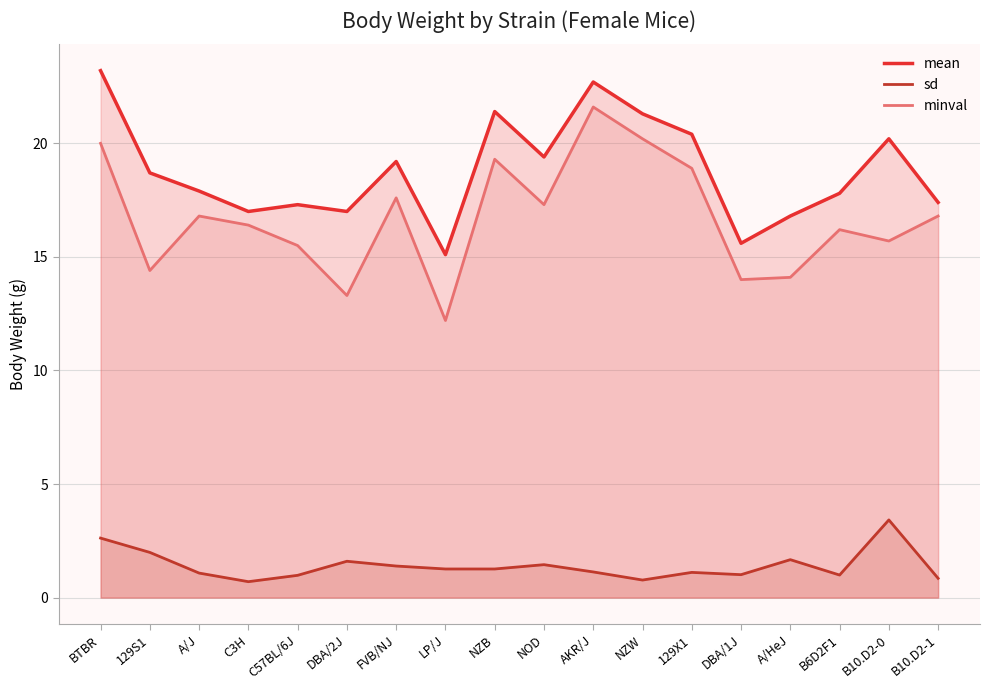

Reading left to right, what are all the values shown in this chart?

mean: BTBR=23.2	129S1=18.7	A/J=17.9	C3H=17.0	C57BL/6J=17.3	DBA/2J=17.0	FVB/NJ=19.2	LP/J=15.1	NZB=21.4	NOD=19.4	AKR/J=22.7	NZW=21.3	129X1=20.4	DBA/1J=15.6	A/HeJ=16.8	B6D2F1=17.8	B10.D2-0=20.2	B10.D2-1=17.4
sd: BTBR=2.6	129S1=2.0	A/J=1.1	C3H=0.7	C57BL/6J=1.0	DBA/2J=1.6	FVB/NJ=1.4	LP/J=1.3	NZB=1.3	NOD=1.4	AKR/J=1.1	NZW=0.8	129X1=1.1	DBA/1J=1.0	A/HeJ=1.7	B6D2F1=1.0	B10.D2-0=3.4	B10.D2-1=0.8
minval: BTBR=20.0	129S1=14.4	A/J=16.8	C3H=16.4	C57BL/6J=15.5	DBA/2J=13.3	FVB/NJ=17.6	LP/J=12.2	NZB=19.3	NOD=17.3	AKR/J=21.6	NZW=20.2	129X1=18.9	DBA/1J=14.0	A/HeJ=14.1	B6D2F1=16.2	B10.D2-0=15.7	B10.D2-1=16.8